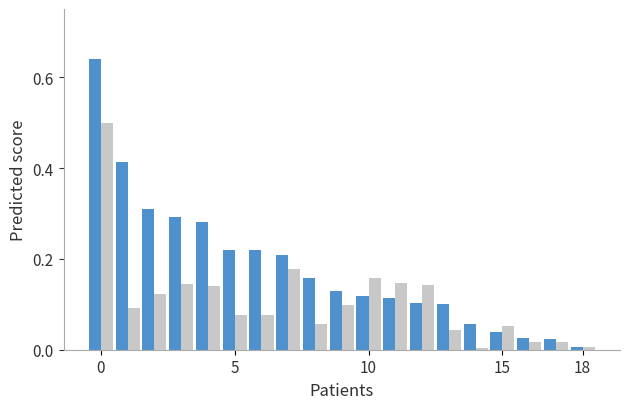

How many groups of bars are there?

19